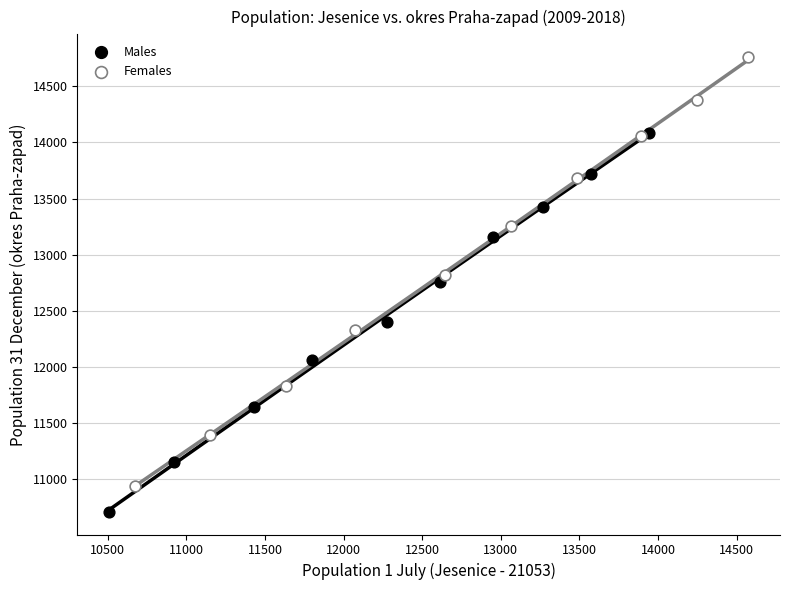

Which series contains the highest Y value?

Females